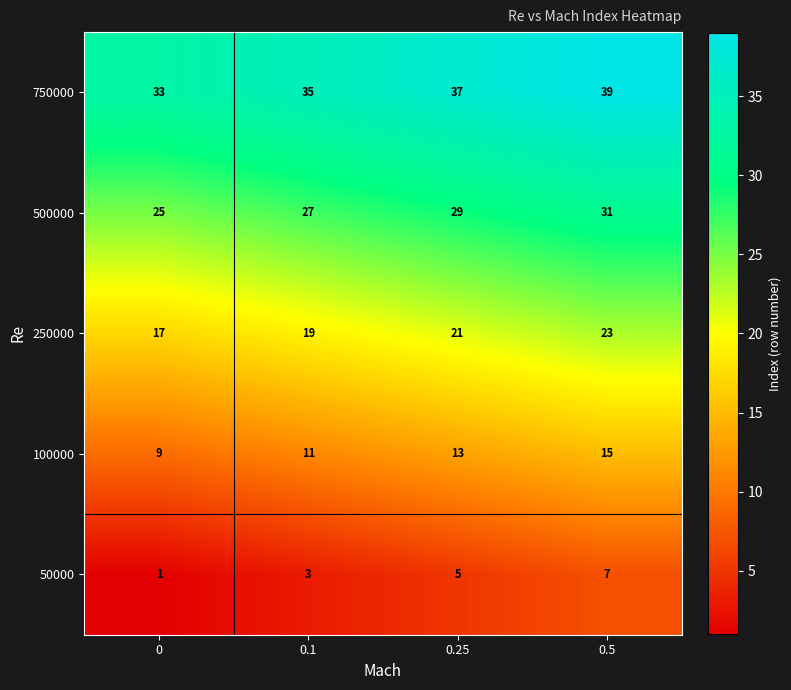

Rank the series by their maximum value, from lowest to highest.

50000, 100000, 250000, 500000, 750000